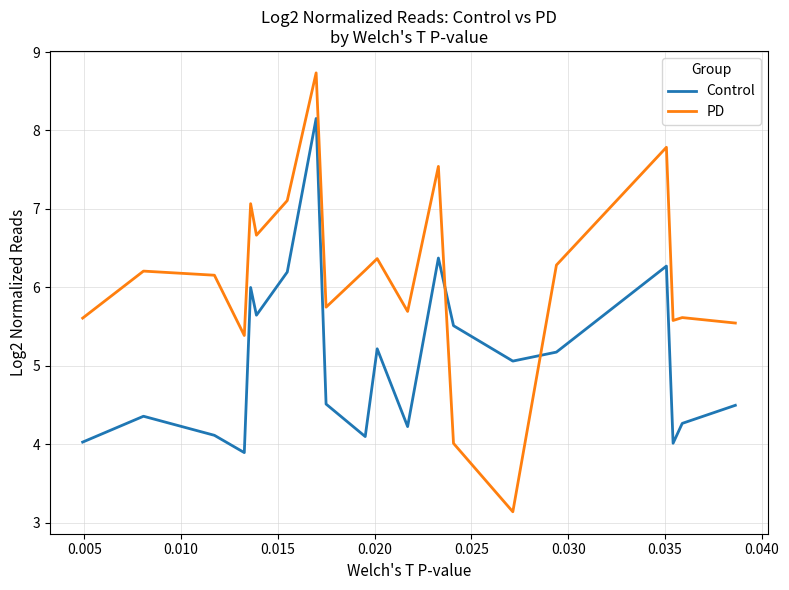

How many values in the PD series exceed 6?

11